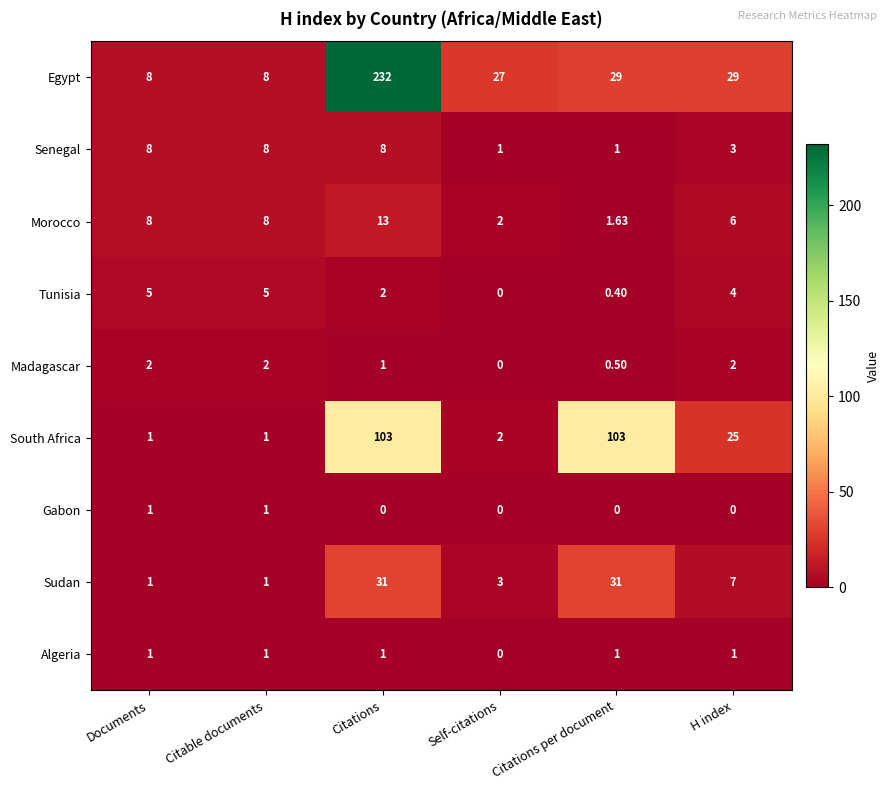

Rank the series at H index from lowest to highest value.

Gabon, Algeria, Madagascar, Senegal, Tunisia, Morocco, Sudan, South Africa, Egypt